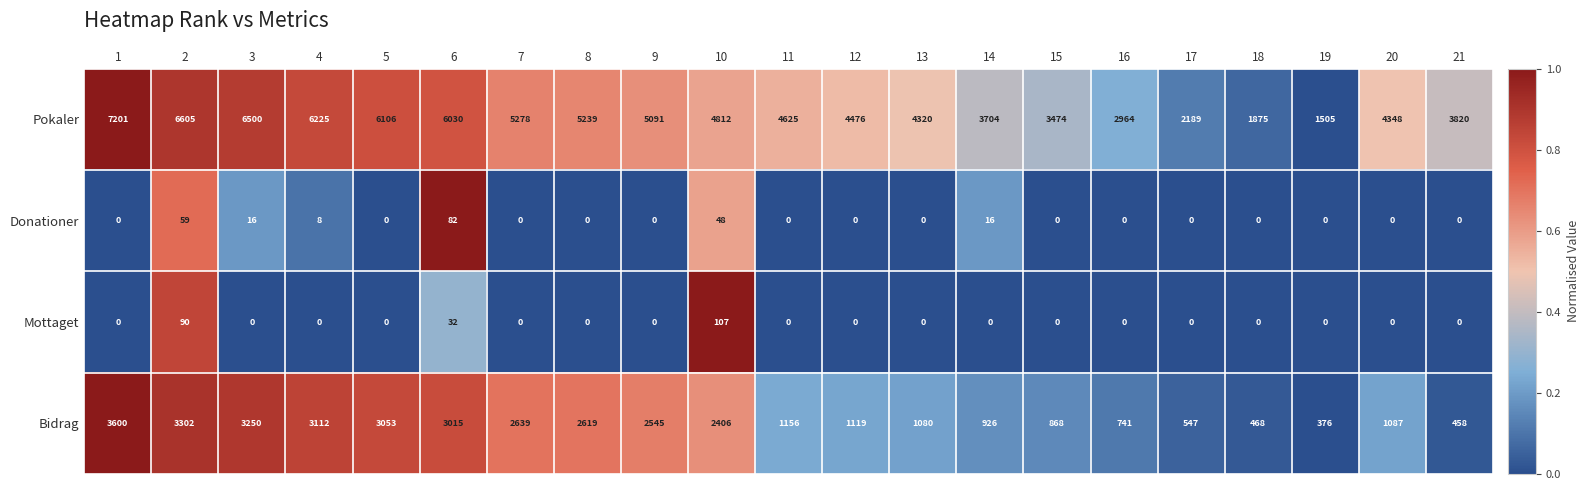

Which category has the highest value across all series?

1